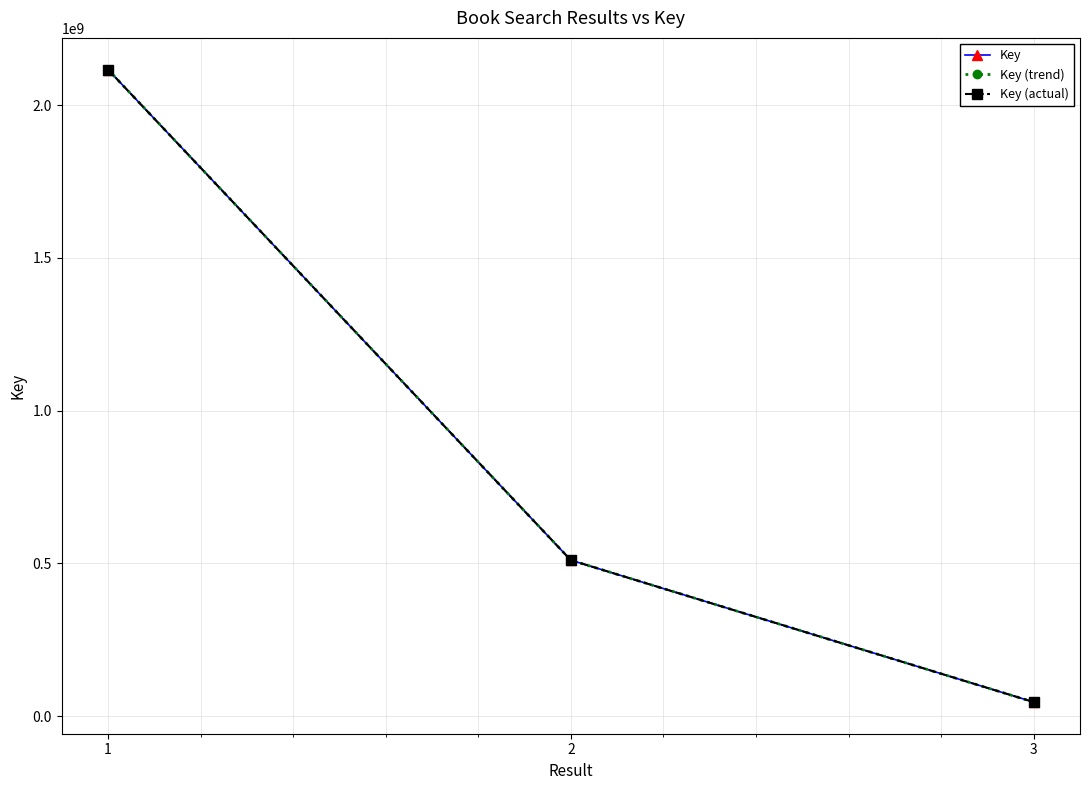

How many lines are shown in the chart?

3